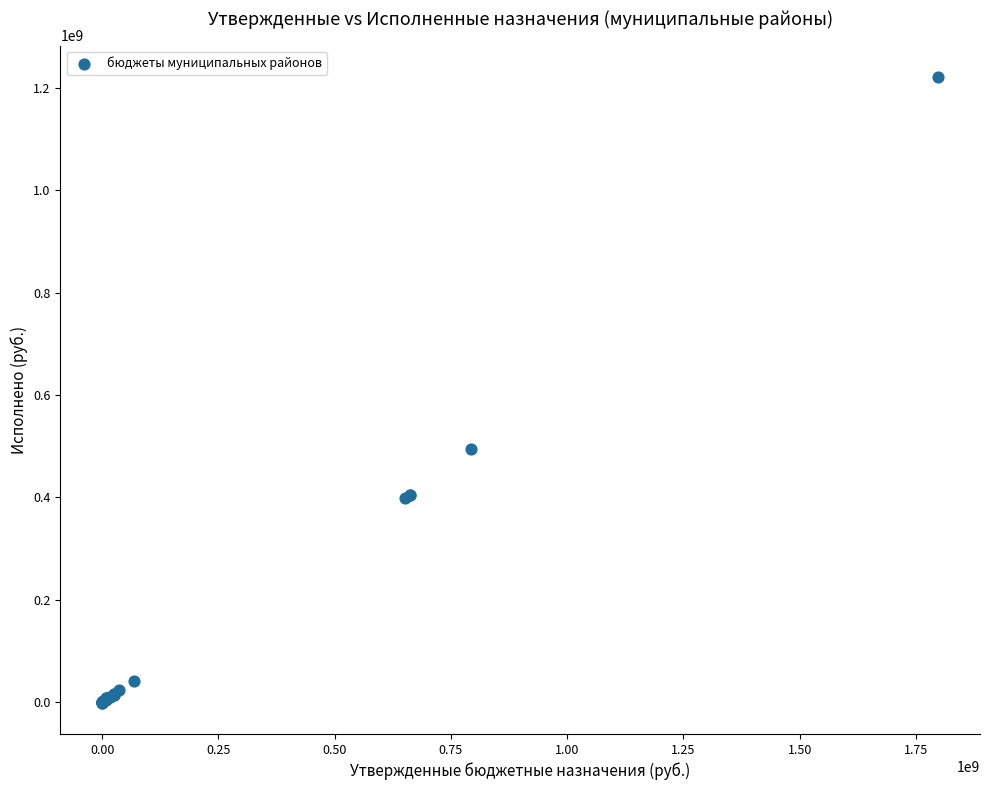

What Y value in the scatter plot is closest to 610034700?

495189405.0